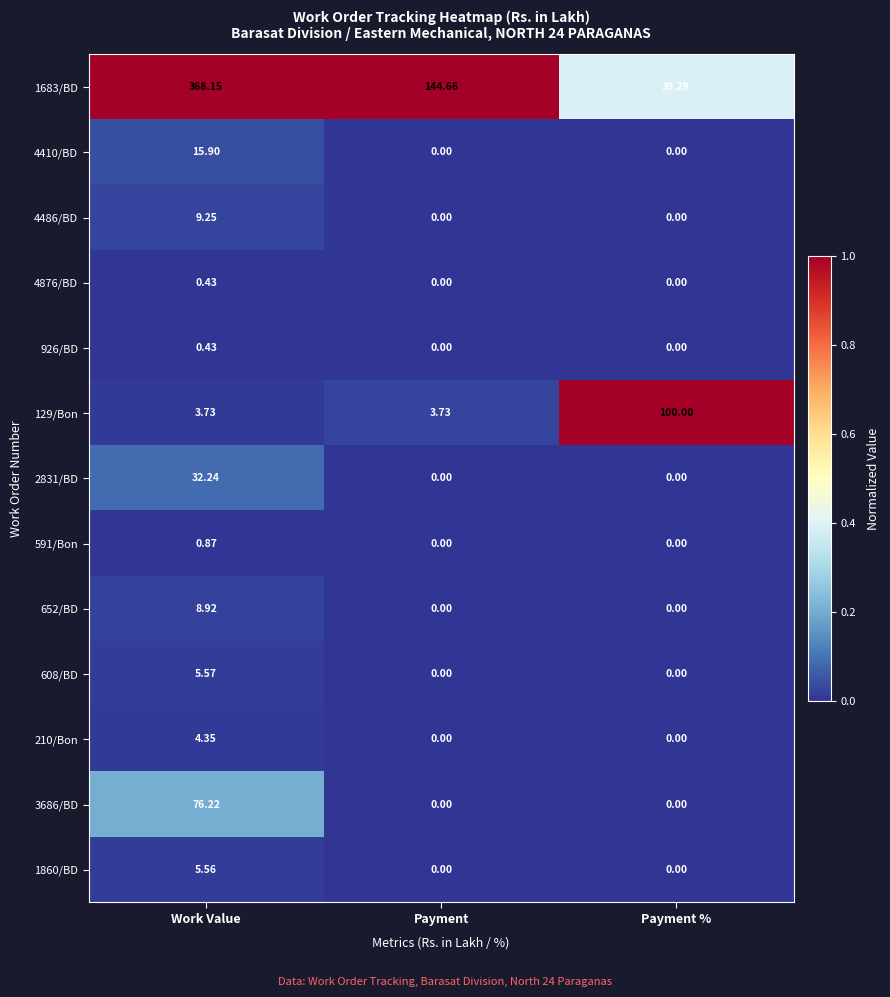

Which label corresponds to the largest value in the chart?

Work Value